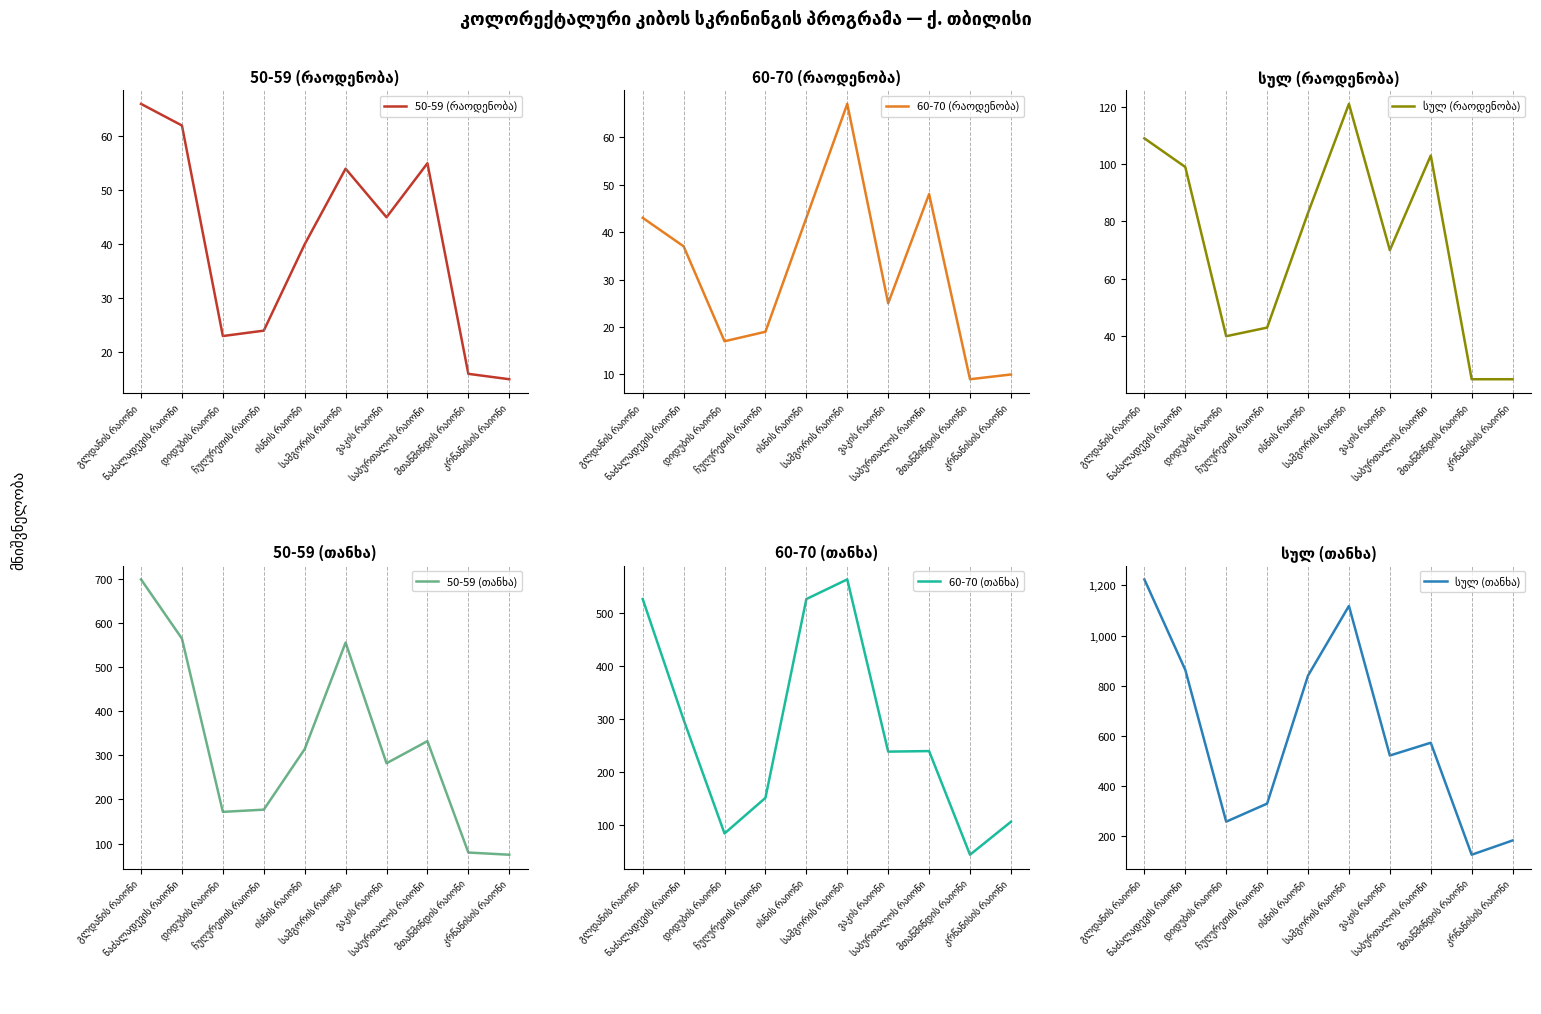

What is the total value across all series at დიდუბის რაიონი?

594